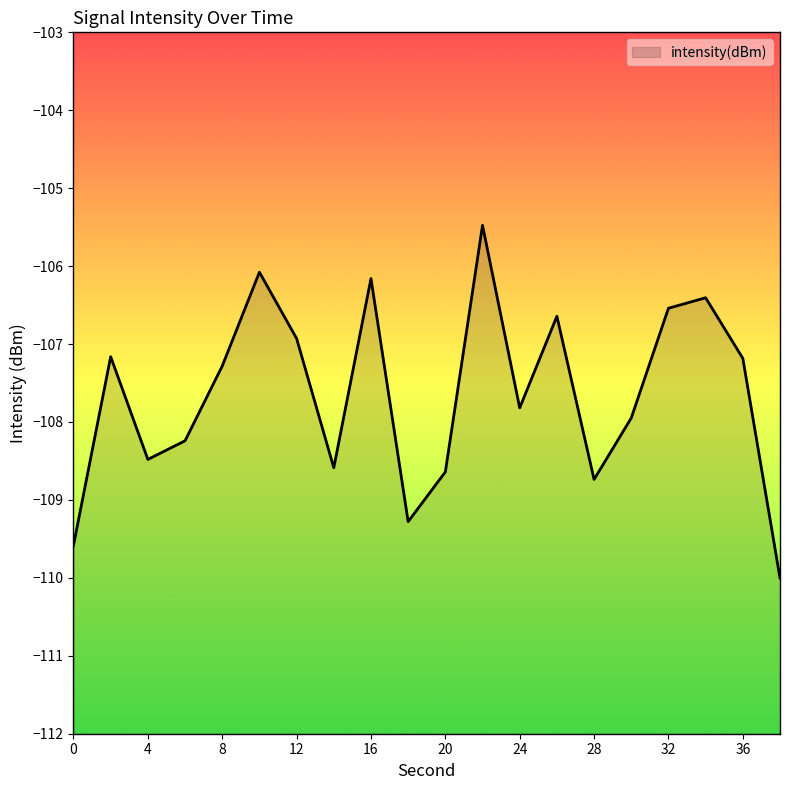

Count the number of values greater than -107.

7